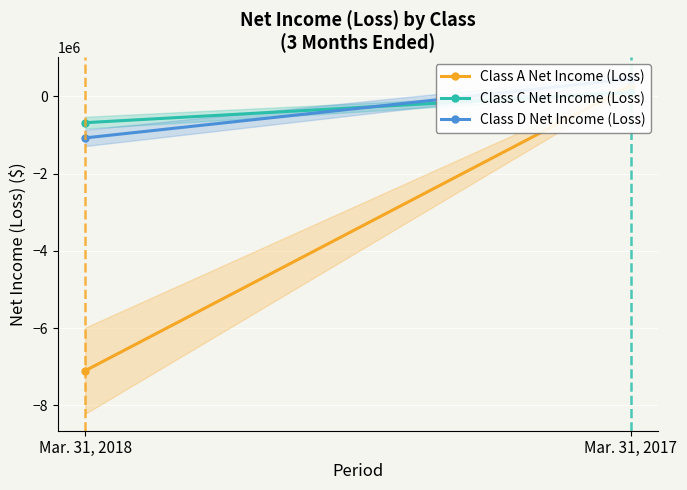

What is the difference between the highest and lowest values at Mar. 31, 2018?

6422224